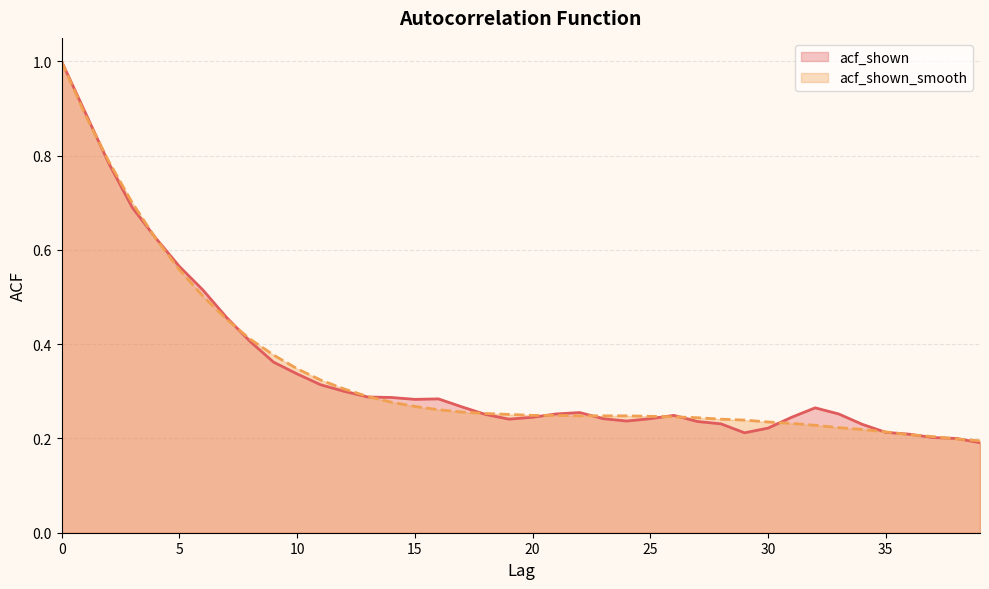

Is it true that acf_shown_smooth equals 0.8 at 2?

True